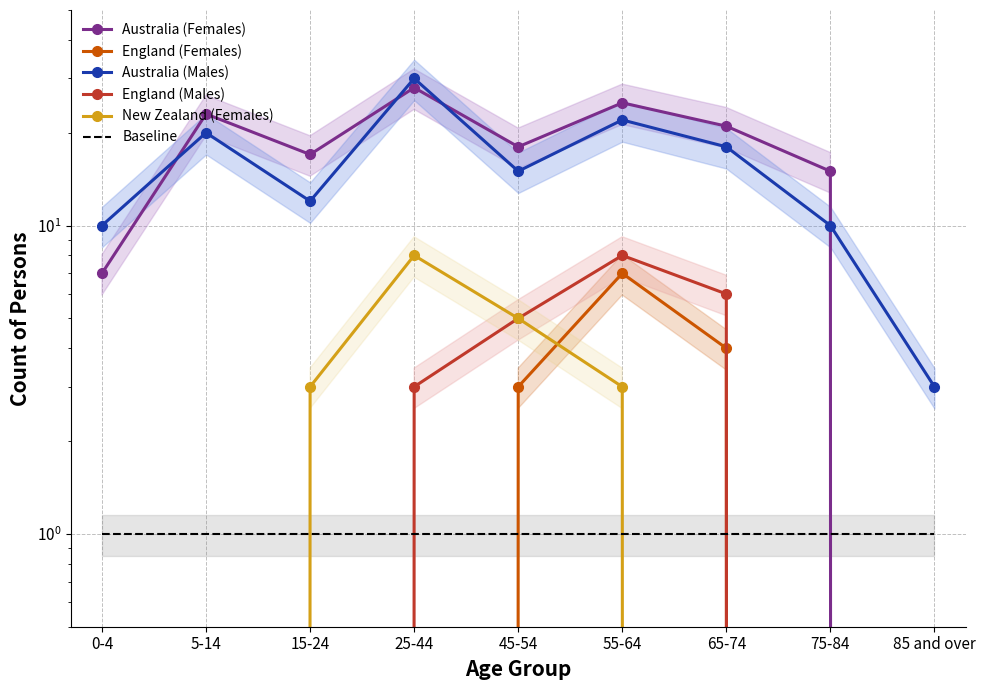

Is it true that New Zealand (Females) equals -5 at 75-84?

False